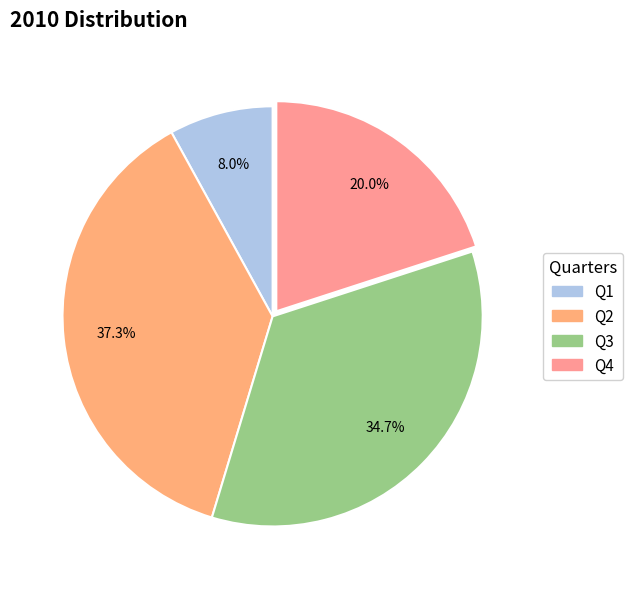

To the nearest percent, what is the average slice percentage?

25%